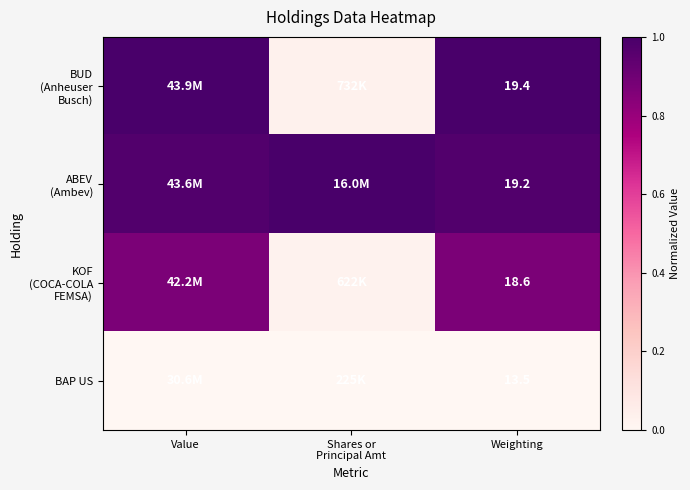

How many distinct data groups are displayed?

4